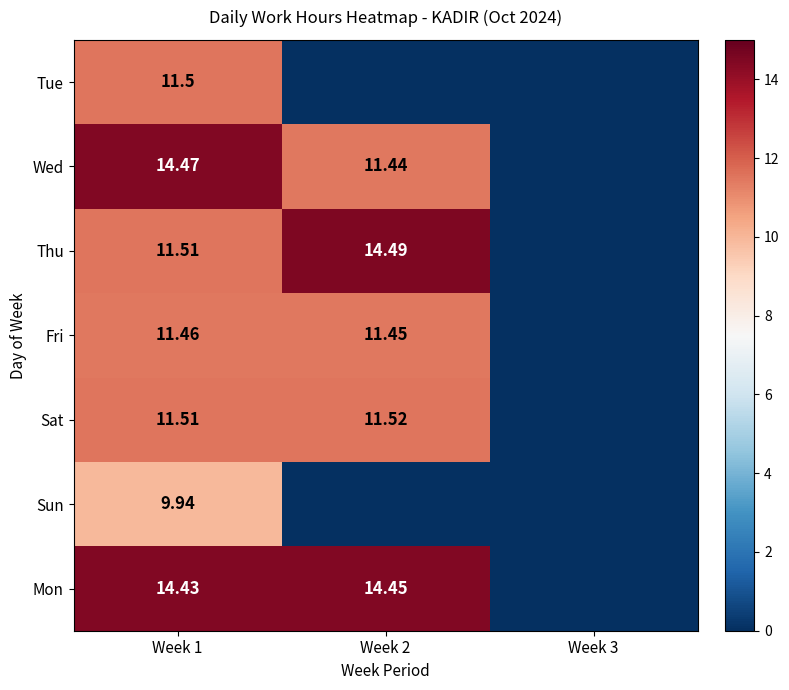

Which series has the largest range (max minus min)?

Thu